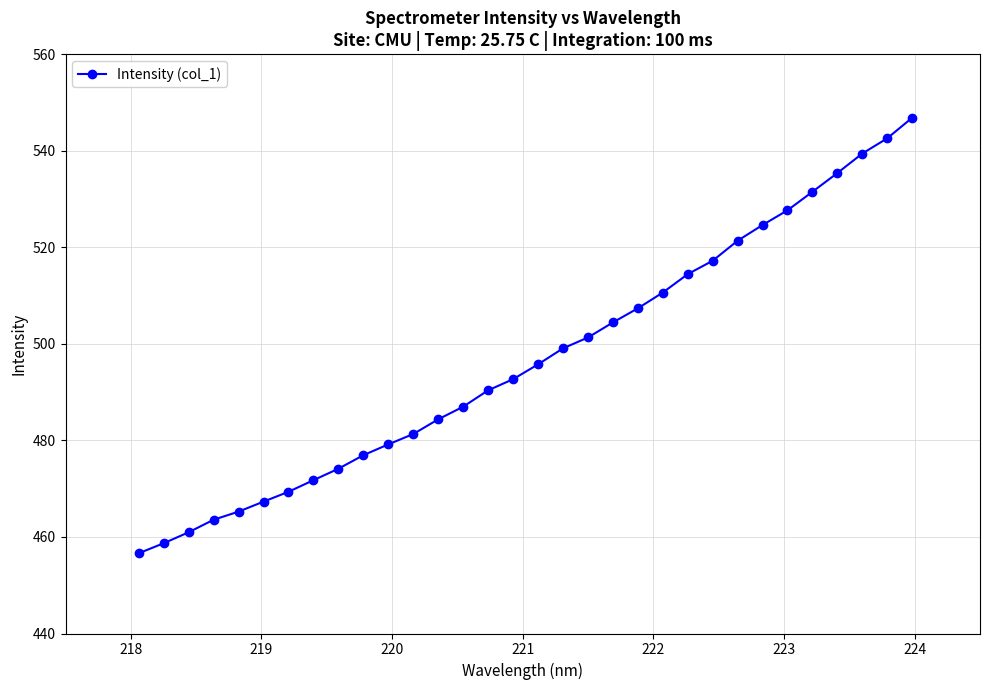

Does the chart have visible grid lines?

Yes